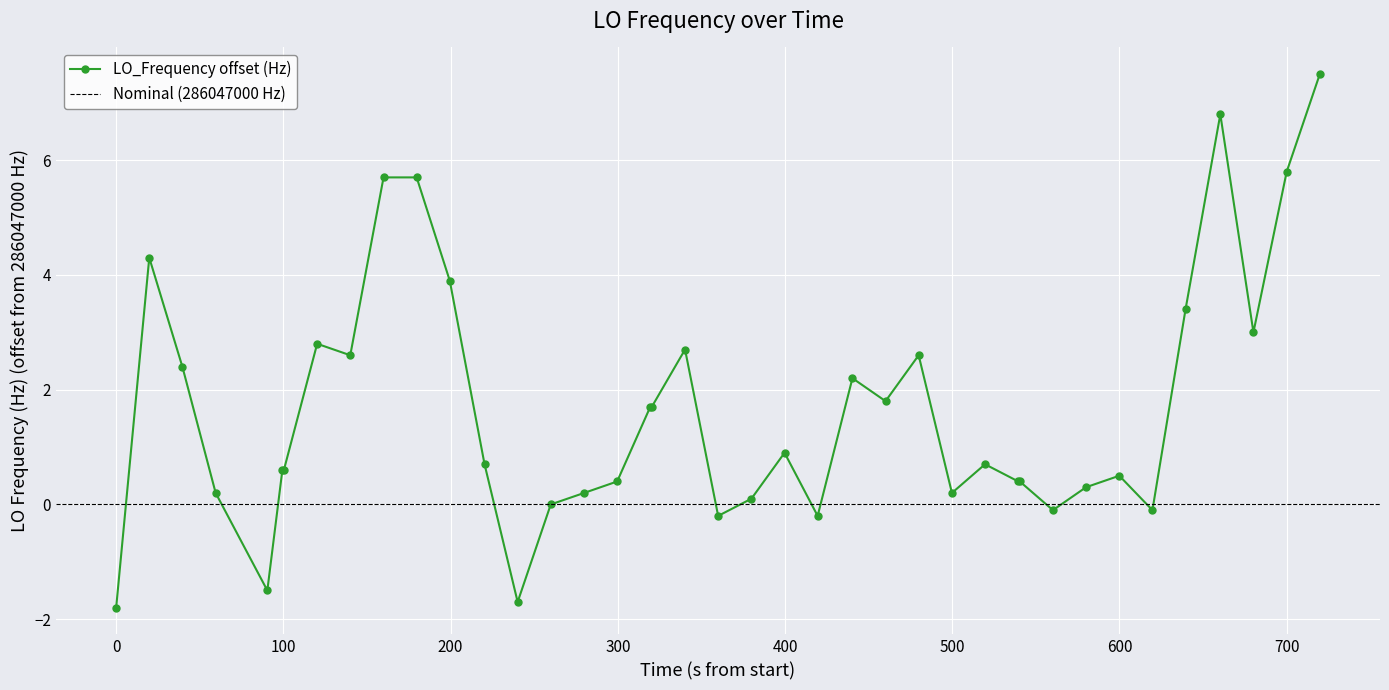

True or false: LO_Frequency offset (Hz) has more than 2 points higher than both neighbors.

True